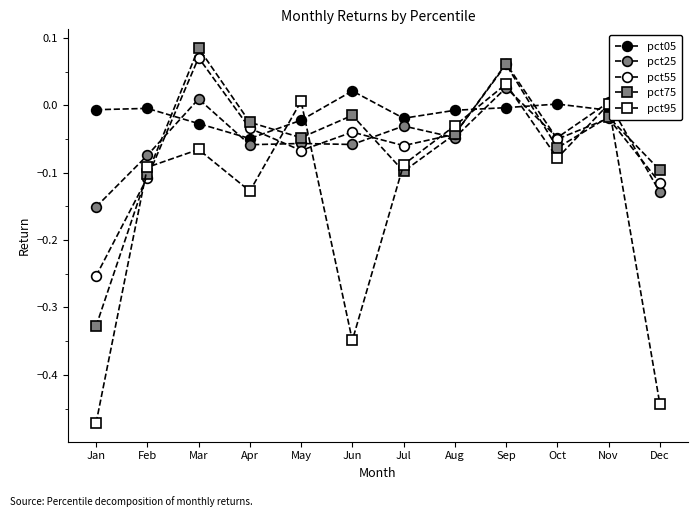

What is the smallest value displayed?

-0.5